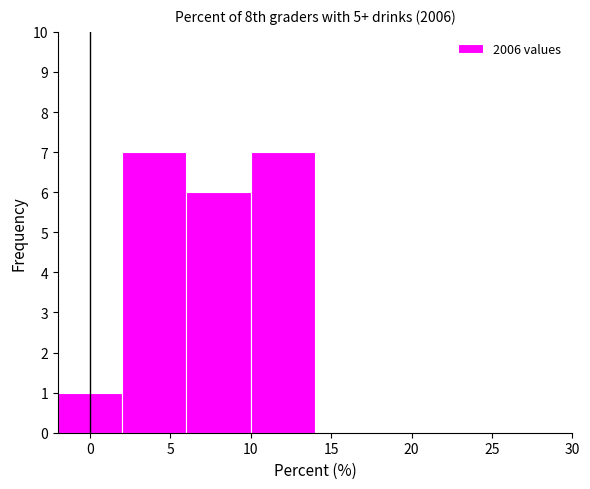

Reading left to right, transcribe this chart: for each bar, give the range it covers on the x-axis and its height. The values are not printed on the chart, so give them approximately, as read against the axis.

-2 to 2: 1
2 to 6: 7
6 to 10: 6
10 to 14: 7
14 to 18: 0
18 to 22: 0
22 to 26: 0
26 to 30: 0